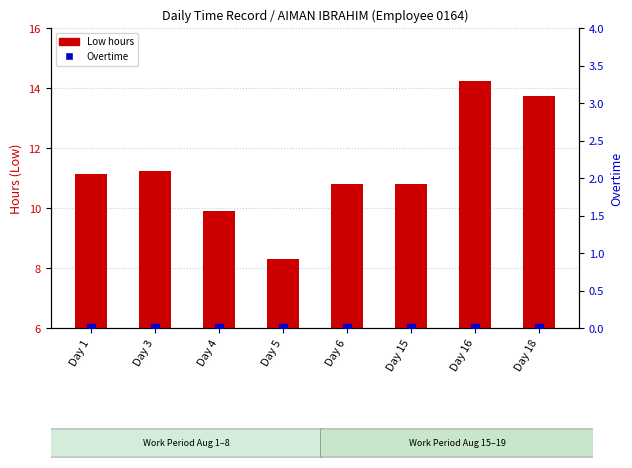

What is the total value across all series at Day 1?

11.1